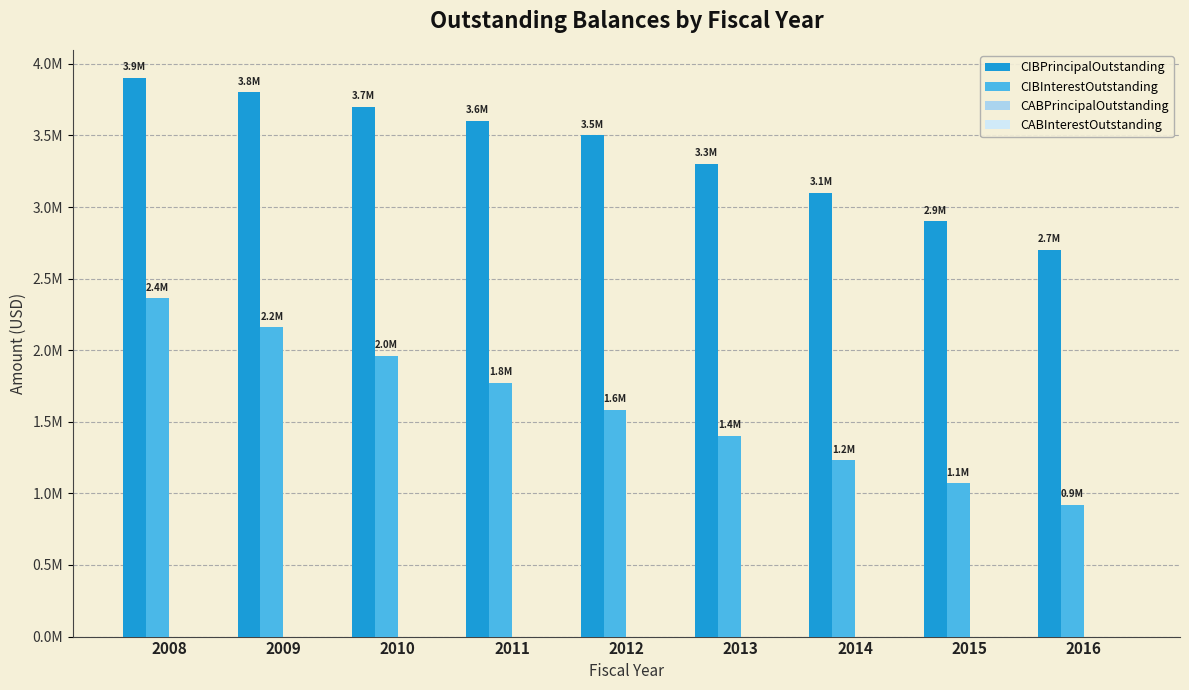

Reading right to left, extract all data points from this chart.

CIBPrincipalOutstanding: 2016=2700000	2015=2900000	2014=3100000	2013=3300000	2012=3500000	2011=3600000	2010=3700000	2009=3800000	2008=3900000
CIBInterestOutstanding: 2016=918630	2015=1069140	2014=1230030	2013=1401300	2012=1582950	2011=1769790	2010=1961820	2009=2159040	2008=2361450
CABPrincipalOutstanding: 2016=0	2015=0	2014=0	2013=0	2012=0	2011=0	2010=0	2009=0	2008=0
CABInterestOutstanding: 2016=0	2015=0	2014=0	2013=0	2012=0	2011=0	2010=0	2009=0	2008=0